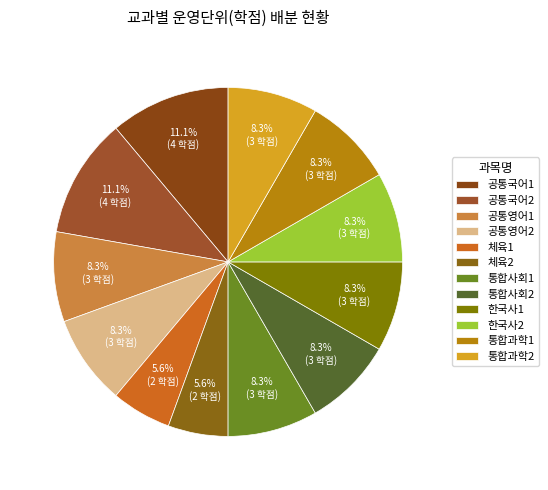

Combined, do 공통국어1 and 통합과학2 account for over 50%?

No